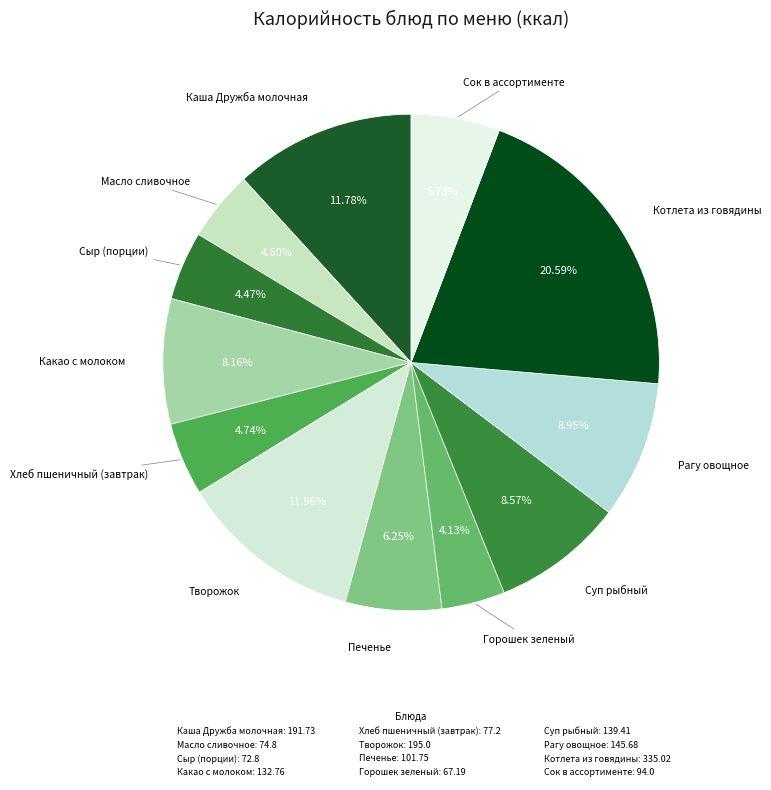

How many segments does this pie chart have?

12